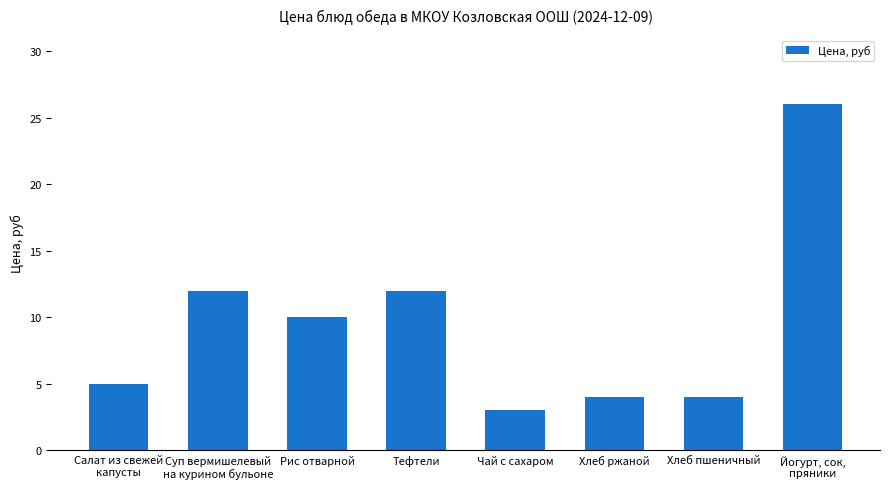

What is the label of the 4th bar from the left?

Тефтели